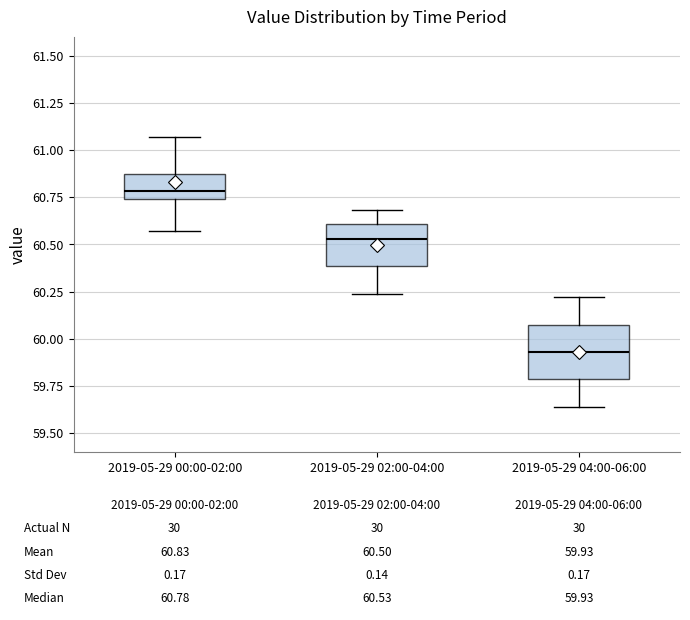

Which box's median line is the highest?

2019-05-29 00:00-02:00